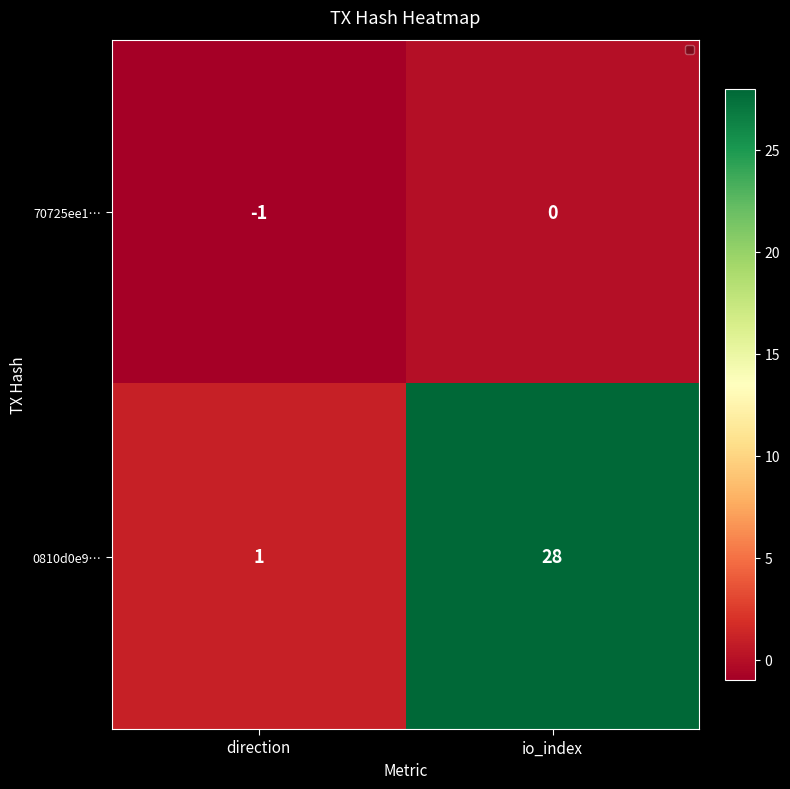

What is the sum of the 0810d0e9… values at direction and io_index?

29